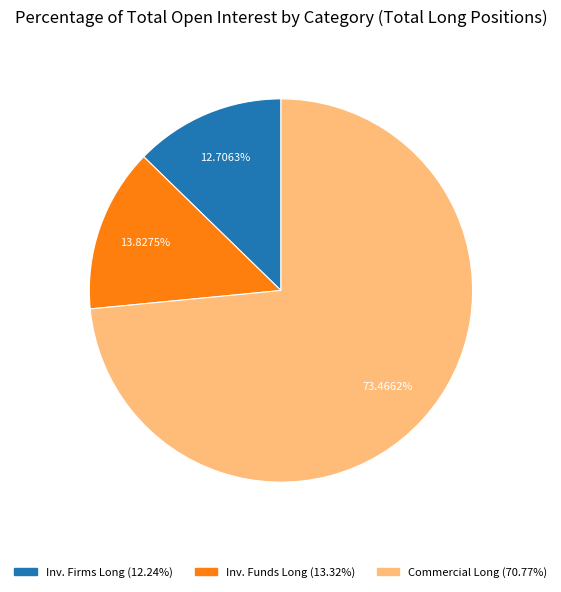

Does any single category account for the majority?

Yes